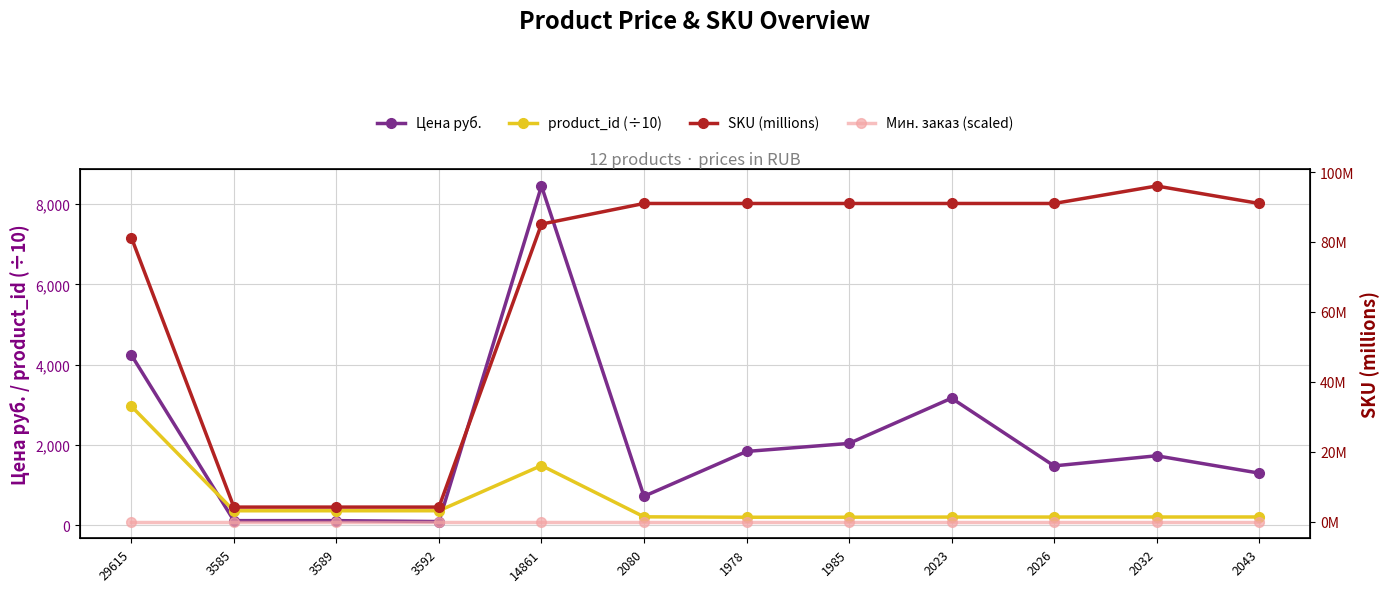

How many times do Цена руб. and product_id (÷10) cross each other?

2